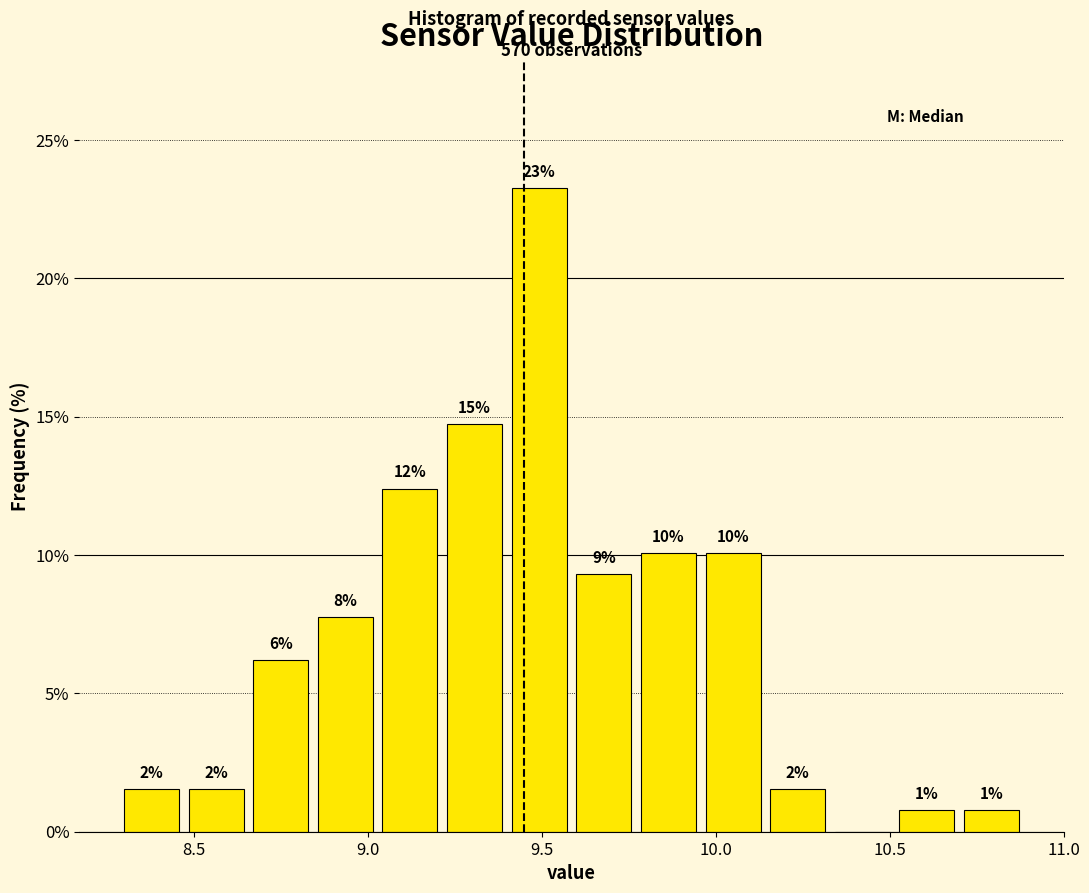

Around what value on the x-axis is the tallest bar? Give the approximate position of its centre, as read against the axis.

9.50